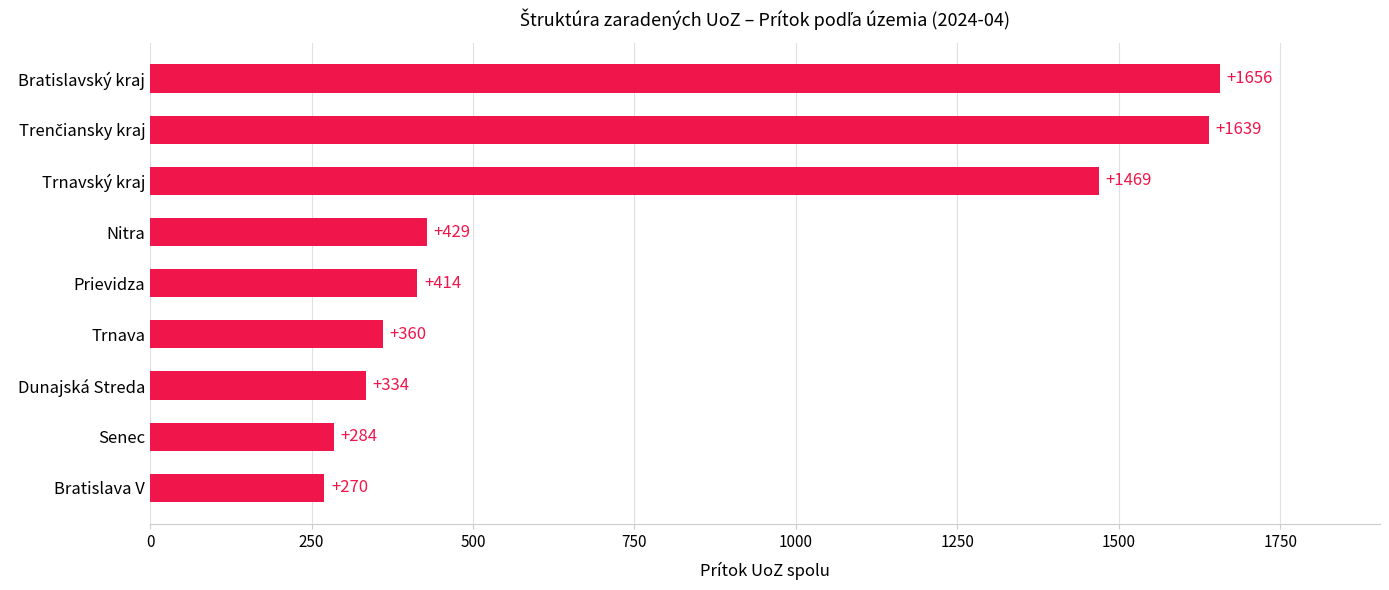

Approximately how many times larger is the value at Nitra compared to Bratislava V?

1.6